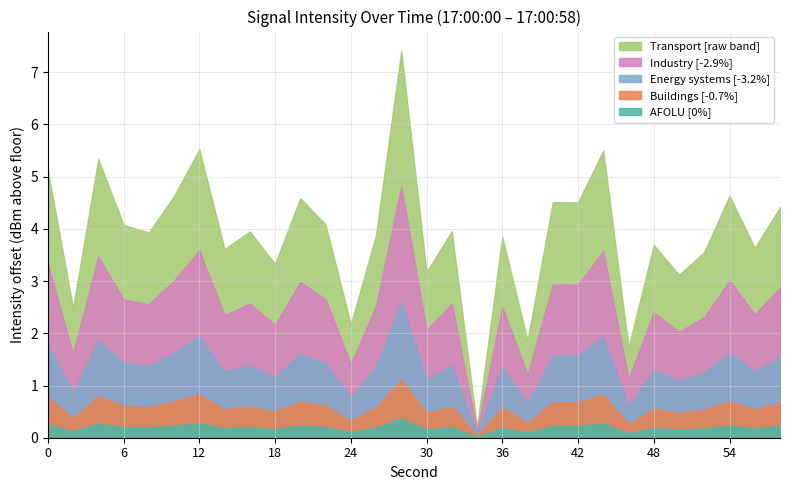

What is the difference between the maximum and minimum values in the intensity(dBm) min series?

2.4